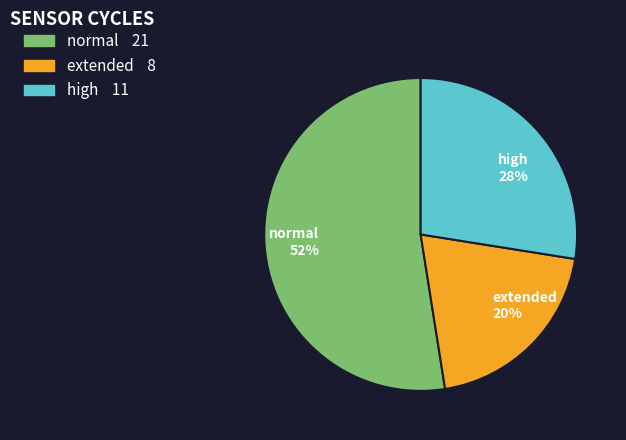

To the nearest percent, what percentage of the pie is extended 20%?

20%